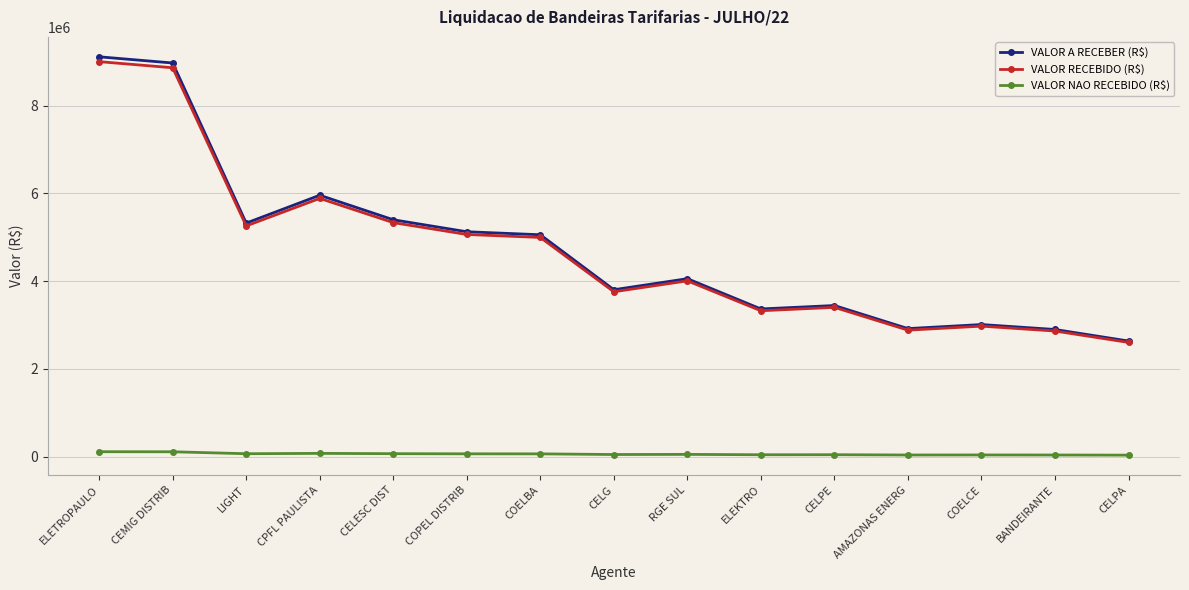

What is the highest value of the VALOR NAO RECEBIDO (R$) series?

110366.8